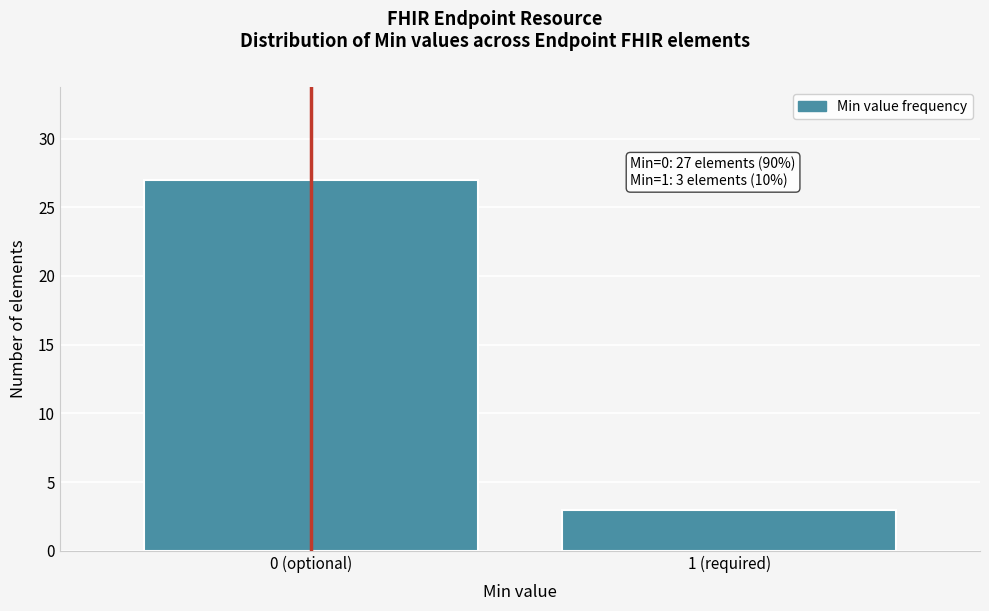

Reading left to right, what are all the values shown in this chart?

0 (optional)=27	1 (required)=3